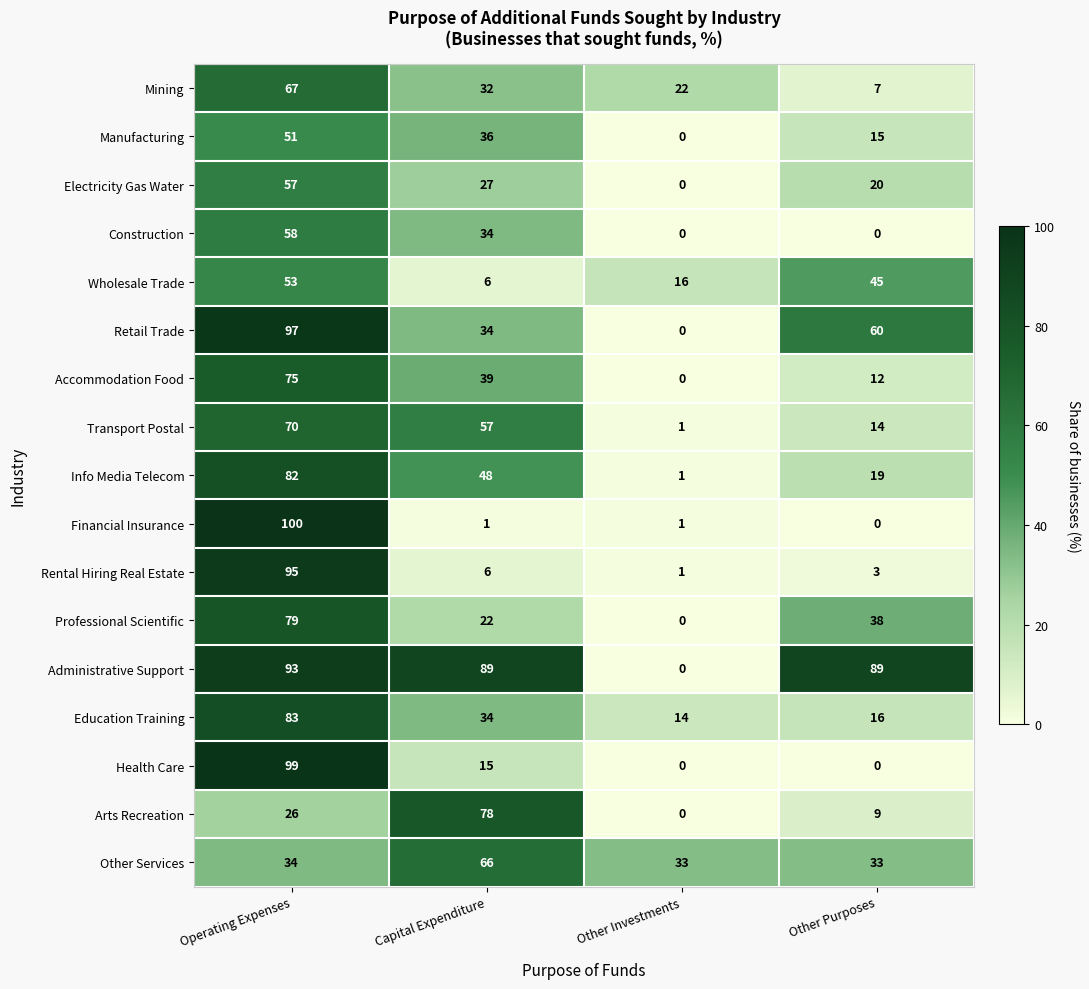

At how many categories does at least one series exceed 41?

3